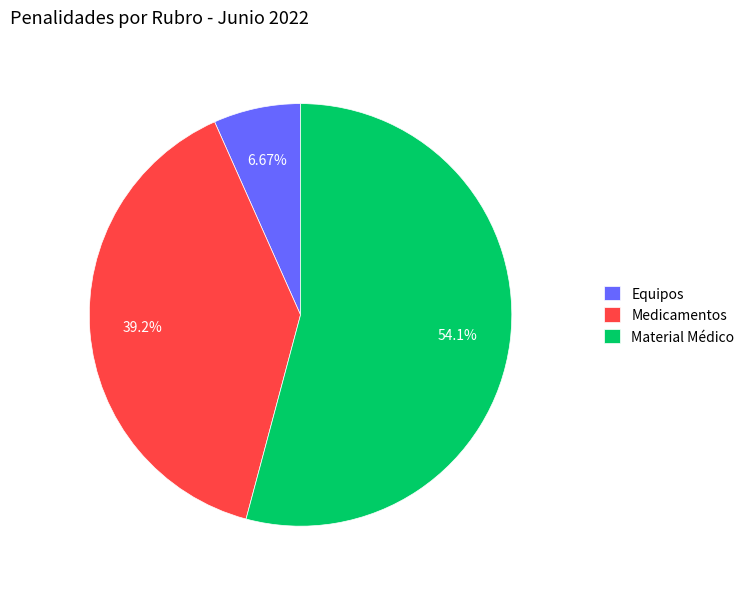

What is the smallest slice in the pie chart?

Equipos